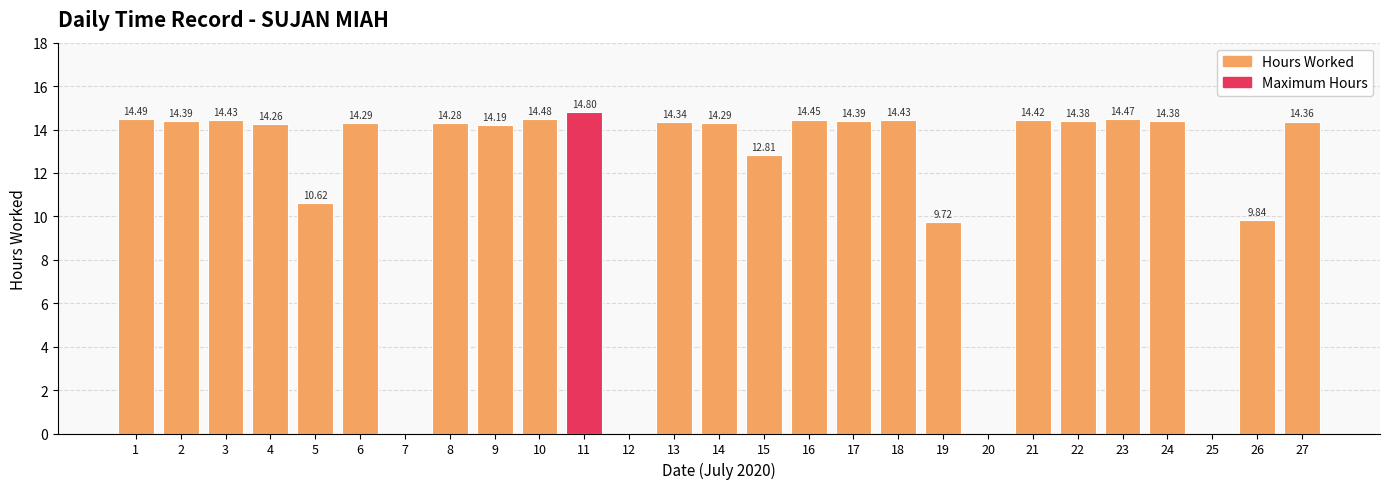

What is the sum of all values?

316.5